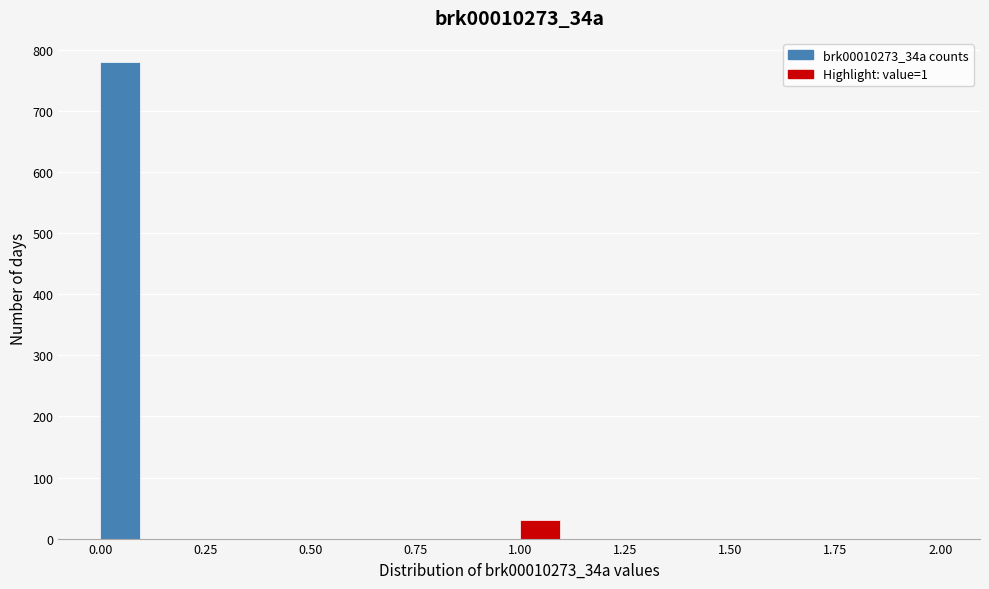

Read against the x-axis, roughly where is the centre of the tallest bar?

0.05